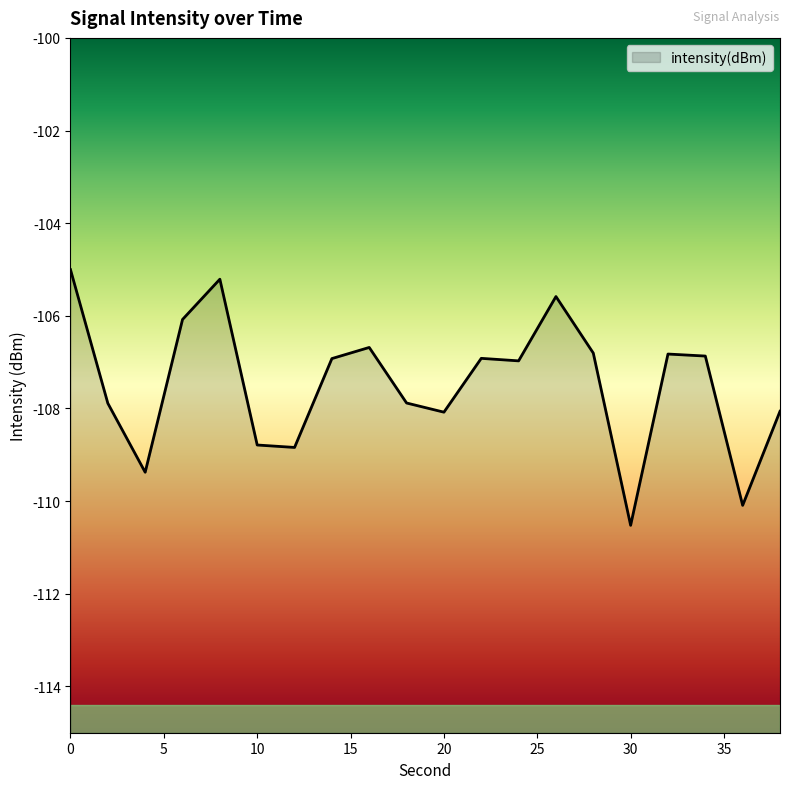

What is the difference between the values at 16 and 8?

1.5